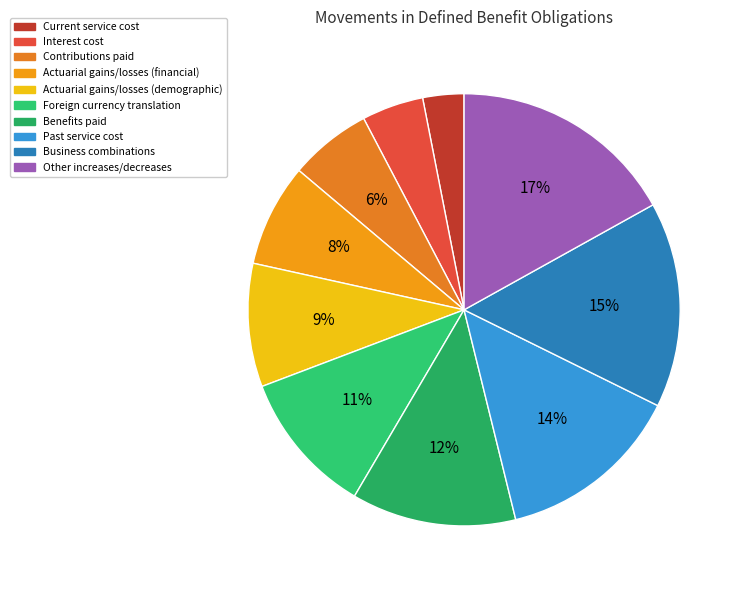

What is the total percentage of Contributions paid and Actuarial gains/losses (demographic)?

14.5%